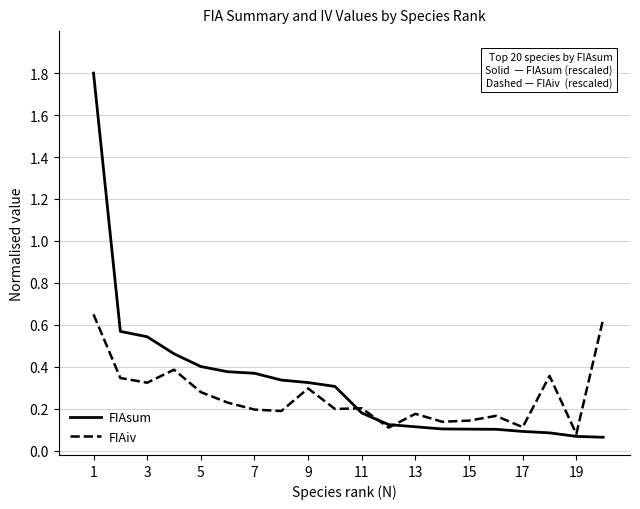

Which series has the widest spread of values?

FIAsum